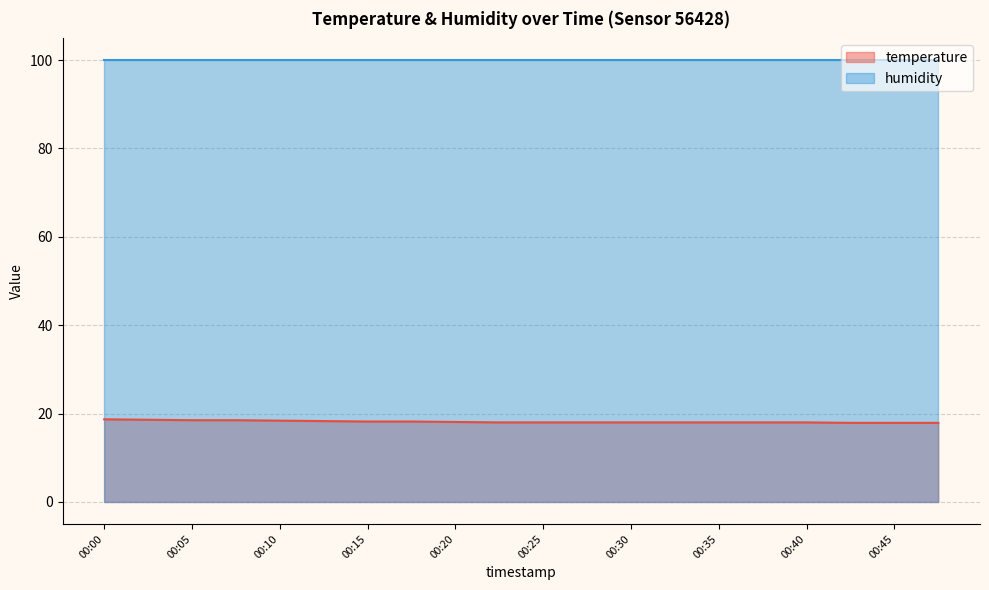

Reading left to right, what are all the values shown in this chart?

18.7	18.6	18.5	18.5	18.4	18.3	18.2	18.2	18.1	18.0	18.0	18.0	18.0	18.0	18.0	18.0	18.0	17.9	17.9	17.9